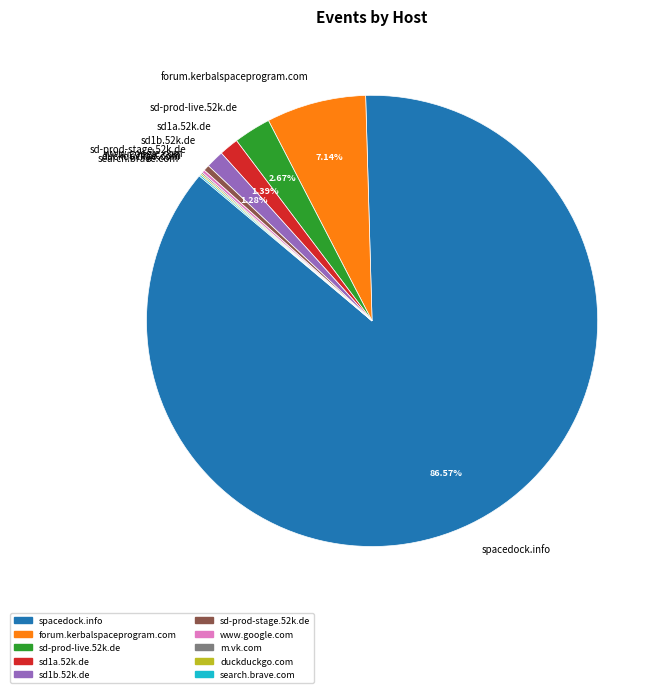

What is the majority slice?

spacedock.info